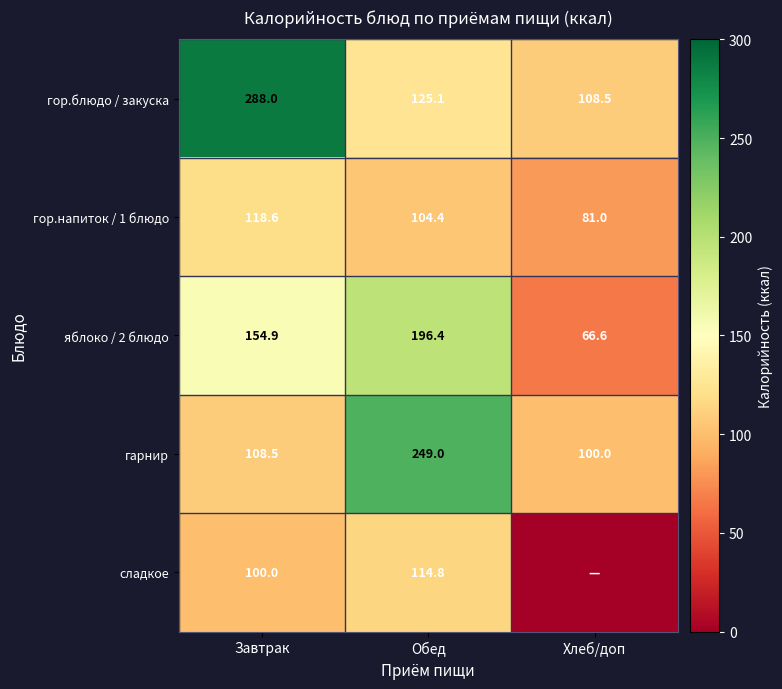

Which category has the lowest value in the гор.блюдо / закуска series?

Хлеб/доп